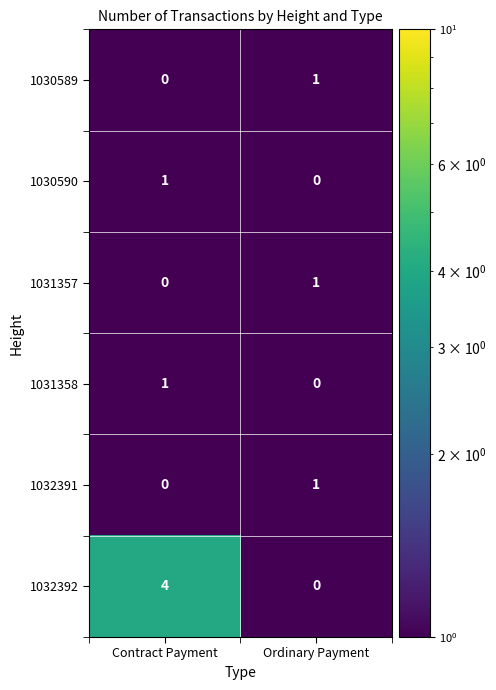

At which label does 1030590 reach its peak?

Contract Payment